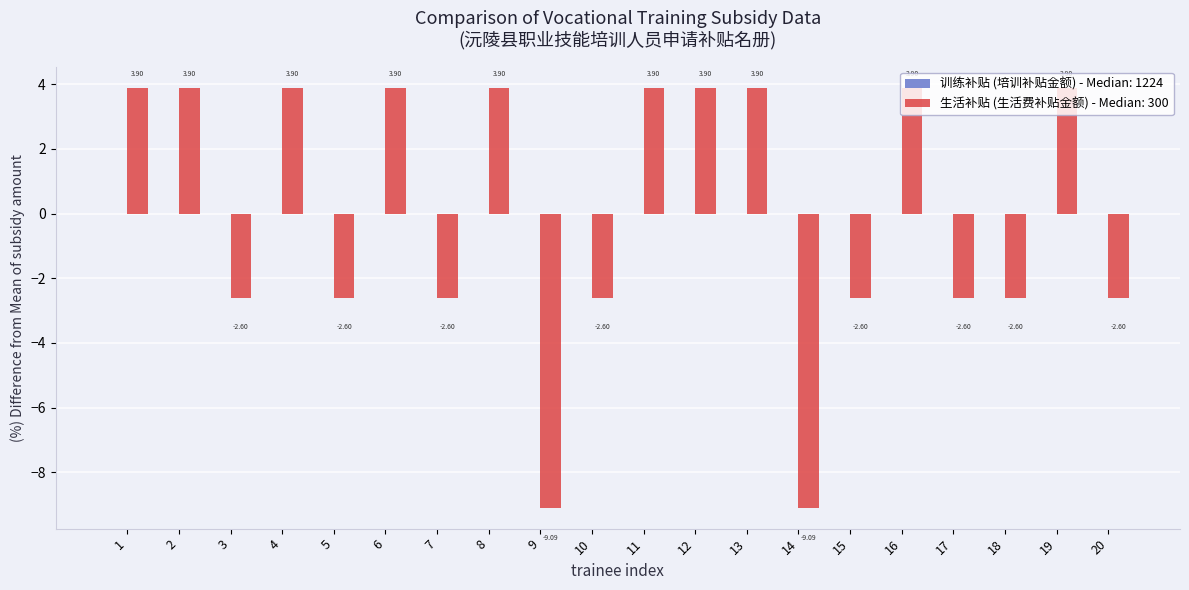

What is the change in value from 5 to 8?

+6.5